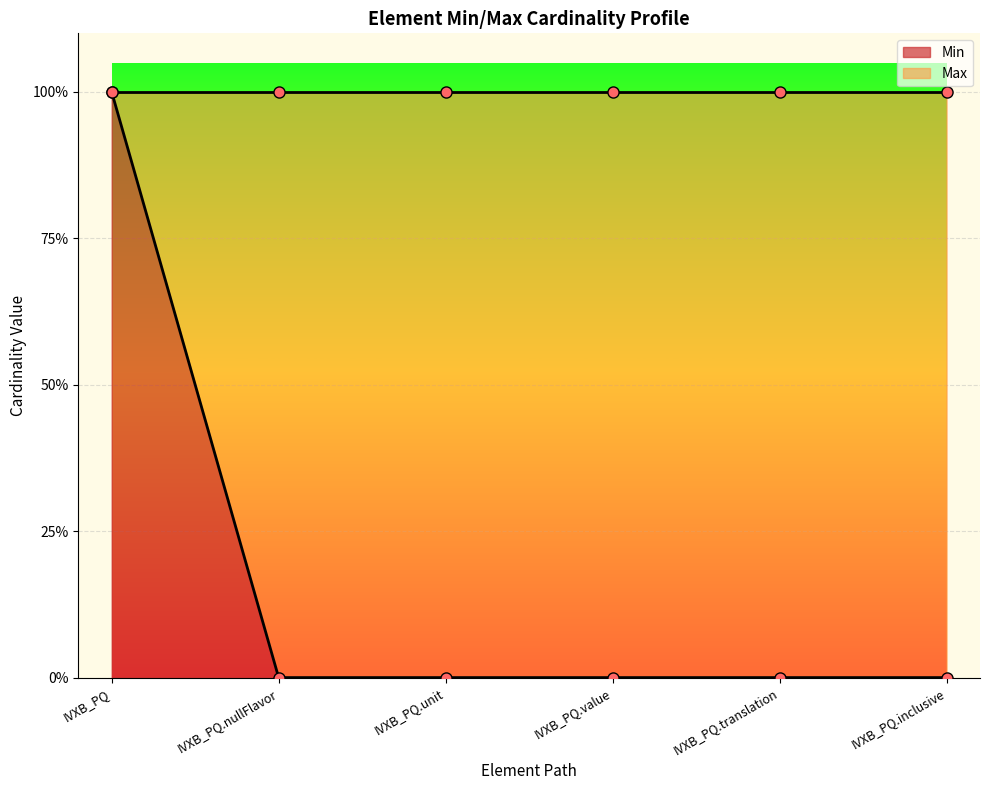

Rank the categories by value from lowest to highest.

IVXB_PQ.nullFlavor, IVXB_PQ.unit, IVXB_PQ.value, IVXB_PQ.translation, IVXB_PQ.inclusive, IVXB_PQ